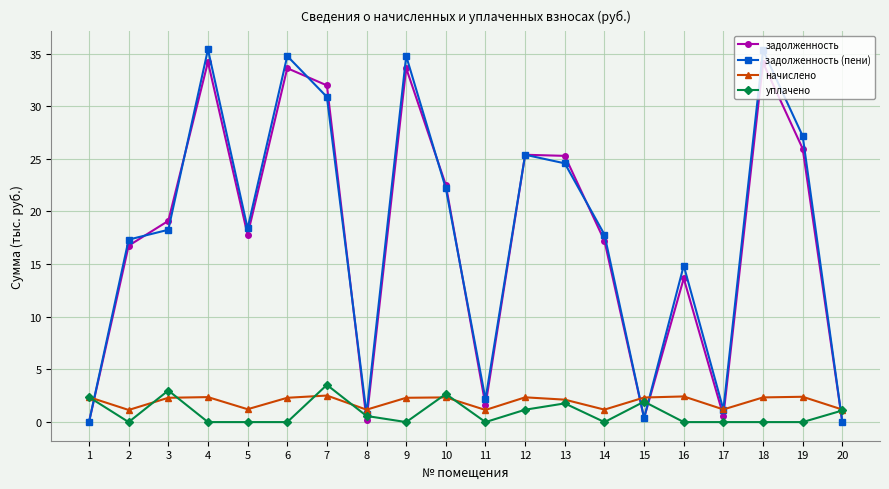

Where is the first local minimum for уплачено?

2